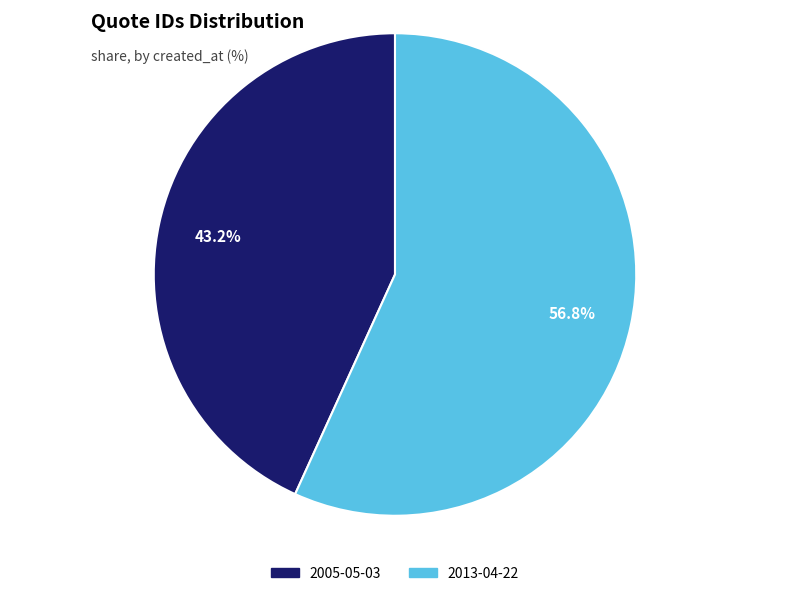

Count the number of slices in the pie.

2